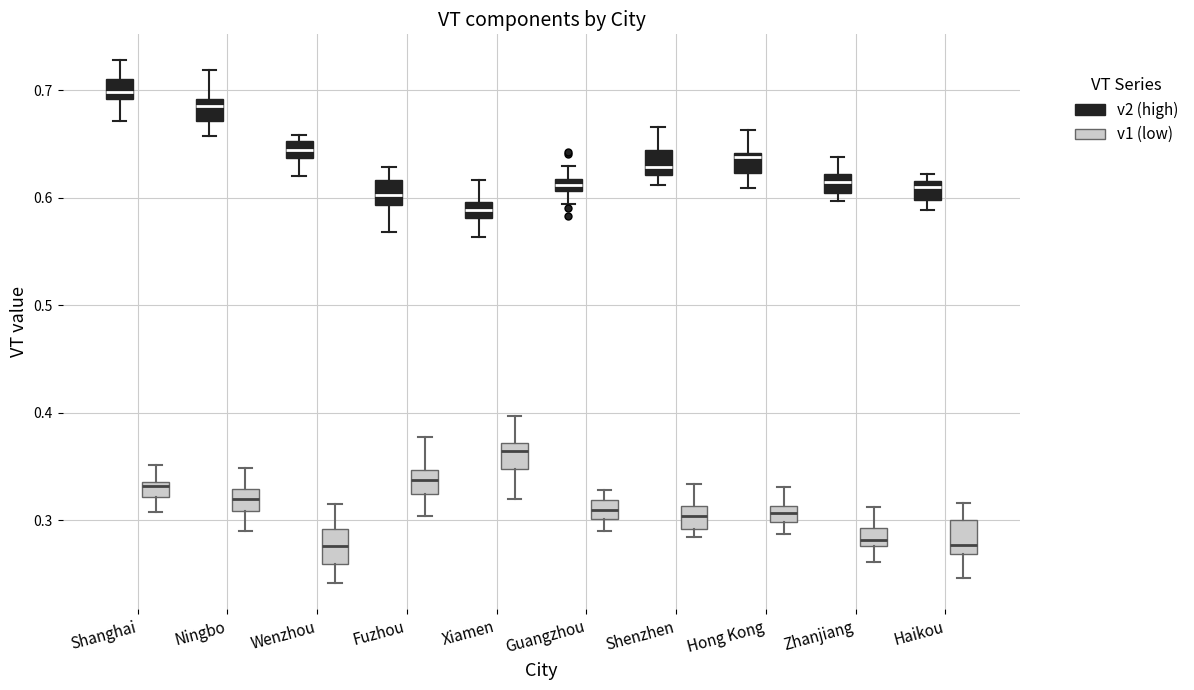

Which box's median line is the highest?

Shanghai (v2 (high))